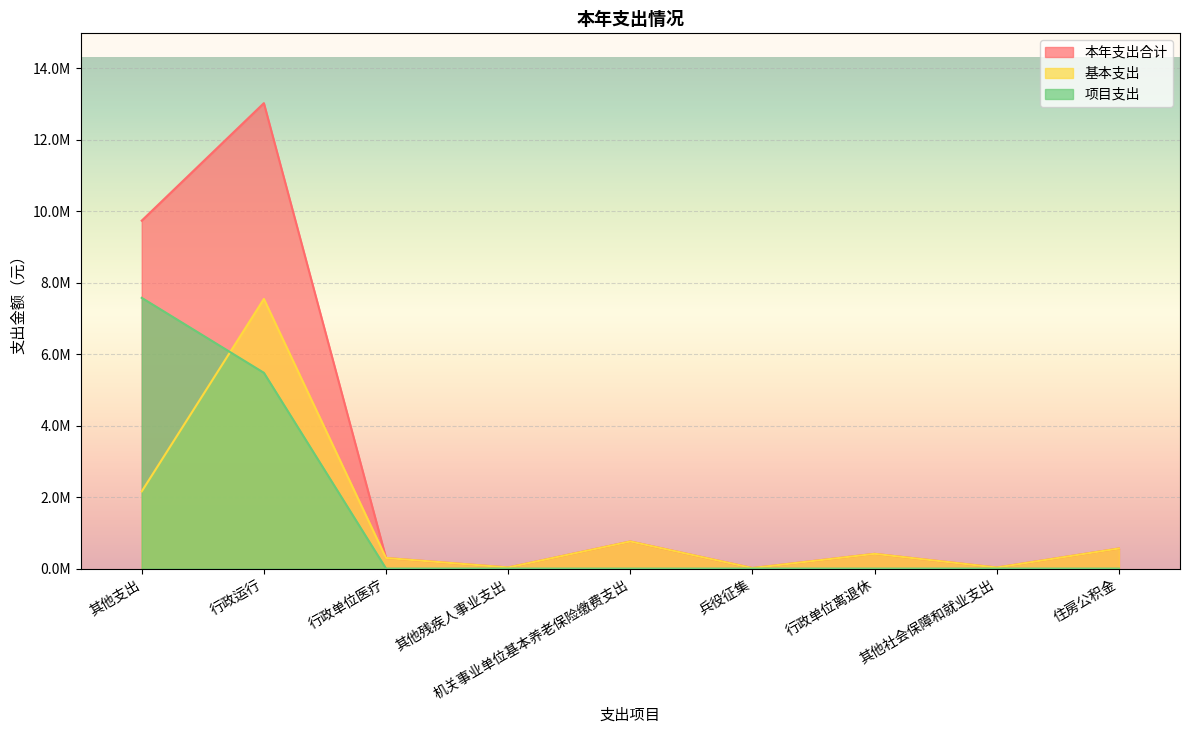

Which series changed the most between 兵役征集 and 其他社会保障和就业支出?

本年支出合计